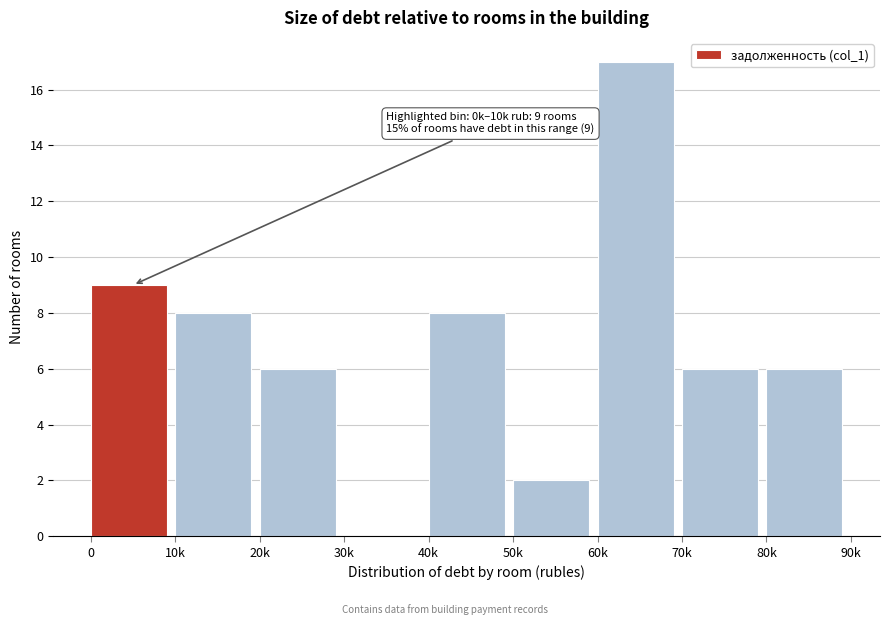

Reading left to right, transcribe all the data shown in this chart.

0=9	10k=8	20k=6	30k=0	40k=8	50k=2	60k=17	70k=6	80k=6